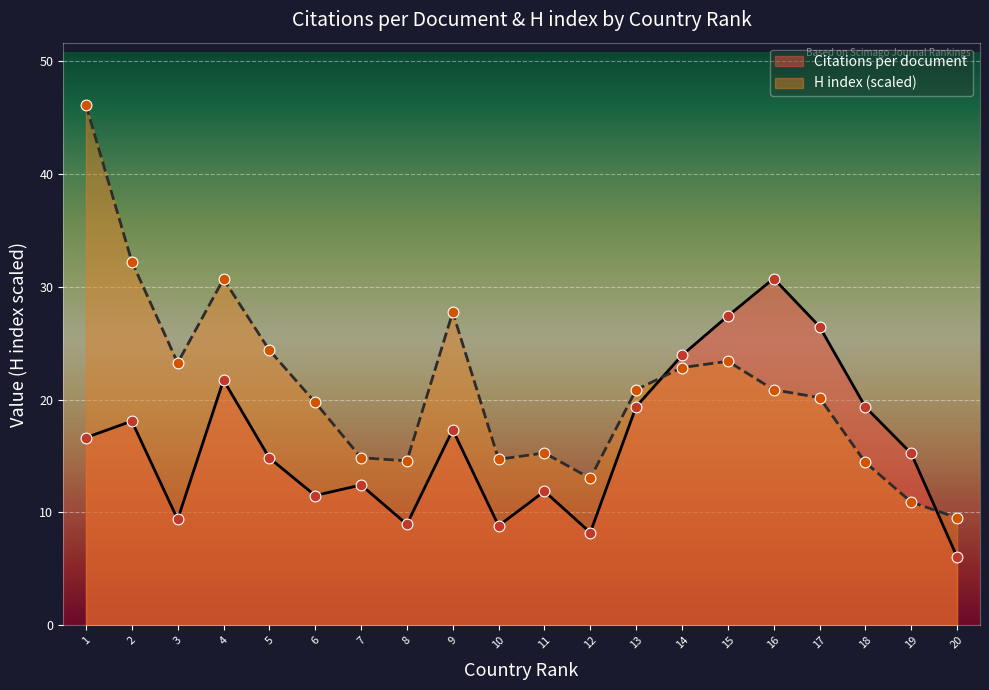

At which category is the sum across all series the highest?

1